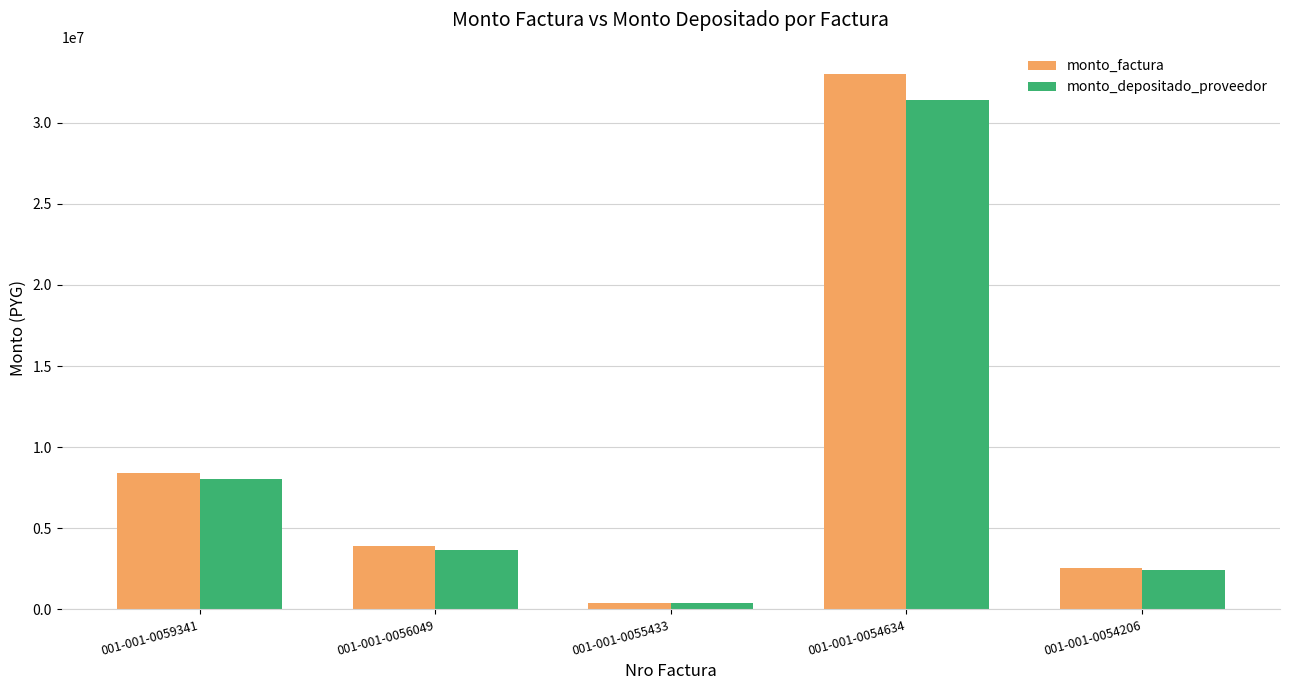

What is the approximate value of monto_factura at 001-001-0055433, to the nearest 100?

420000